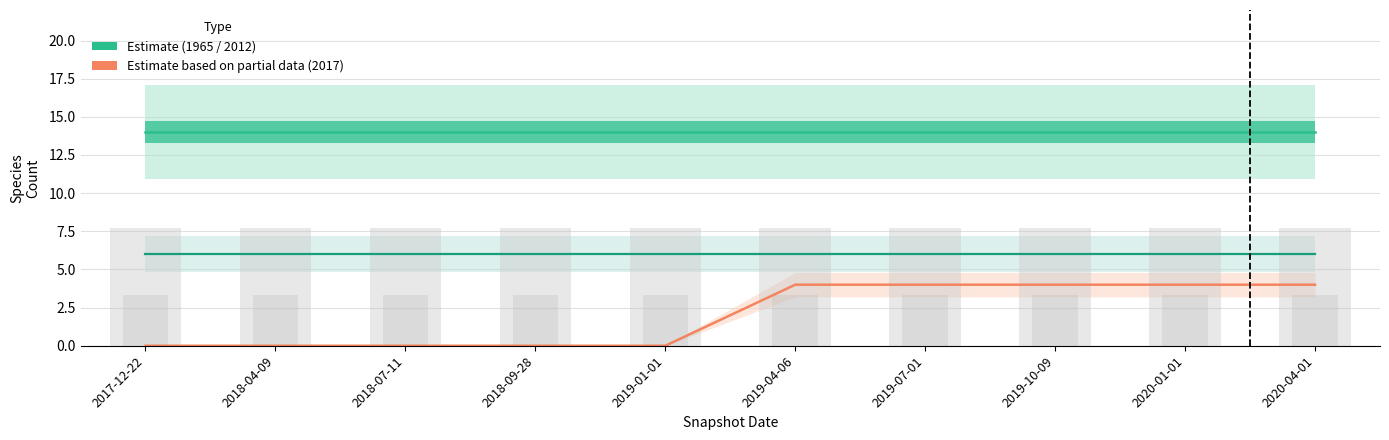

Which series changed the most between 2018-09-28 and 2020-01-01?

Estimate based on partial data (2017)